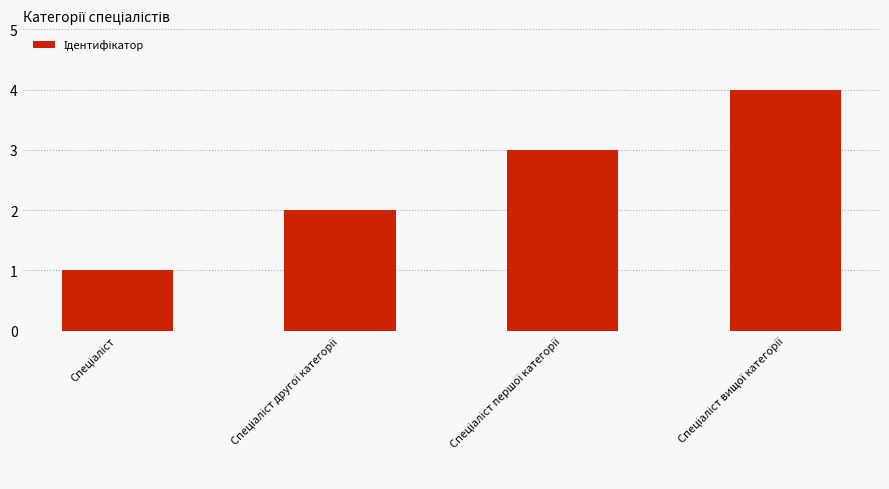

What is the greatest value displayed?

4